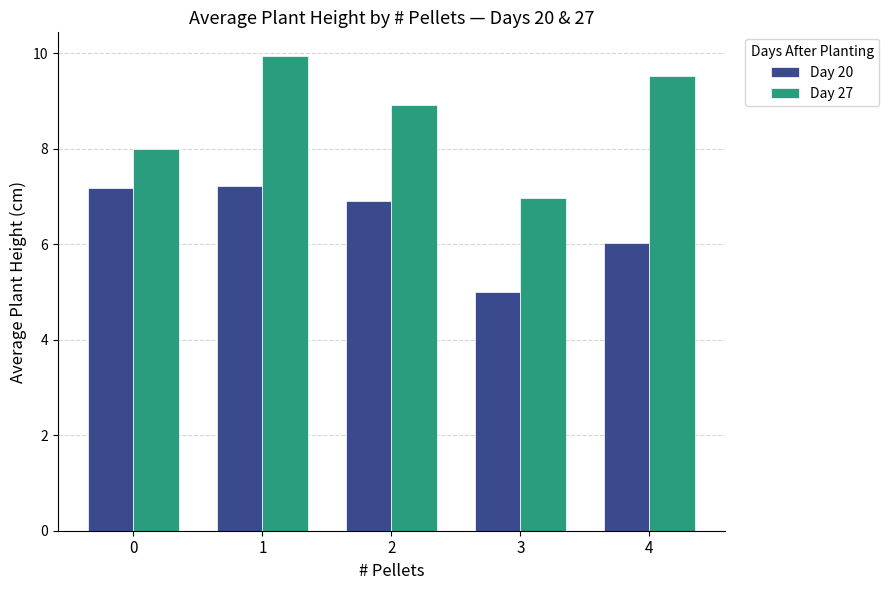

How many data points does each series have?

5